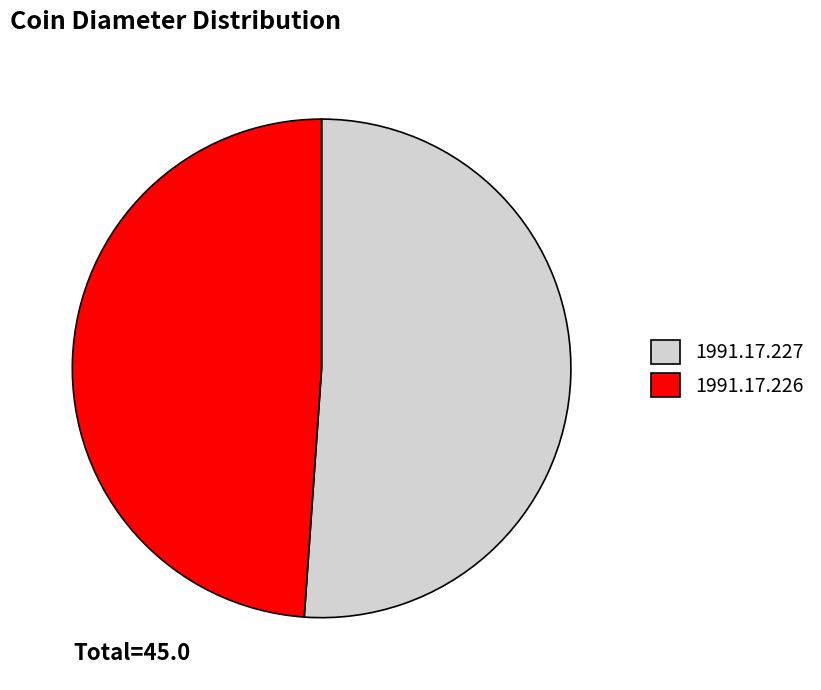

Rank the categories by value from lowest to highest.

1991.17.226, 1991.17.227